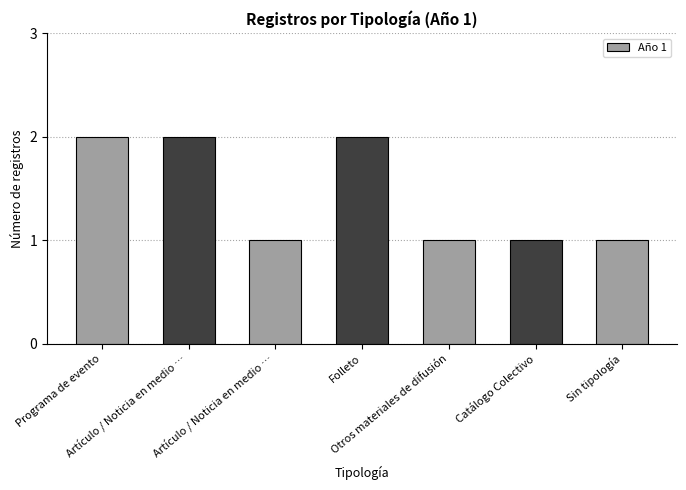

What is the difference between the values at Folleto and Sin tipología?

1